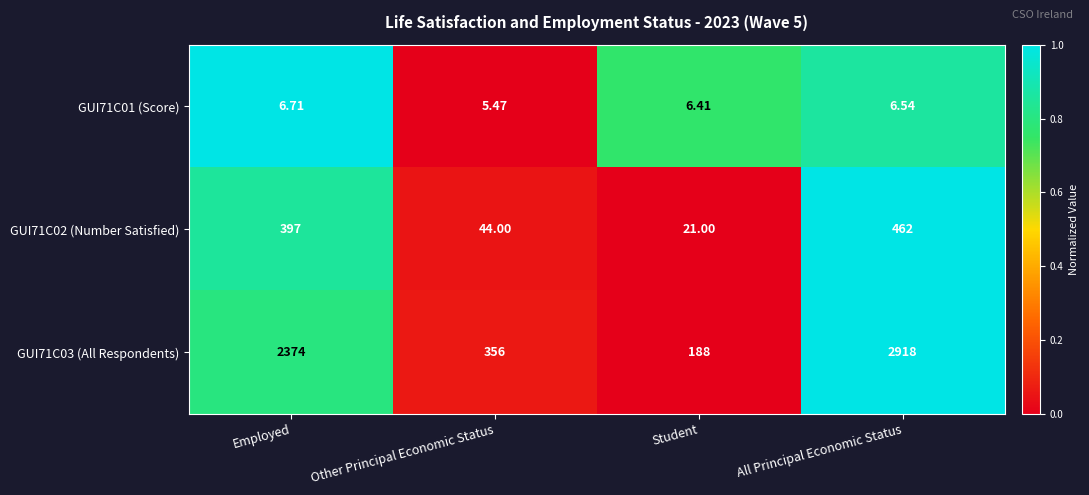

At which label is GUI71C02 (Number Satisfied) closest to 241?

Employed